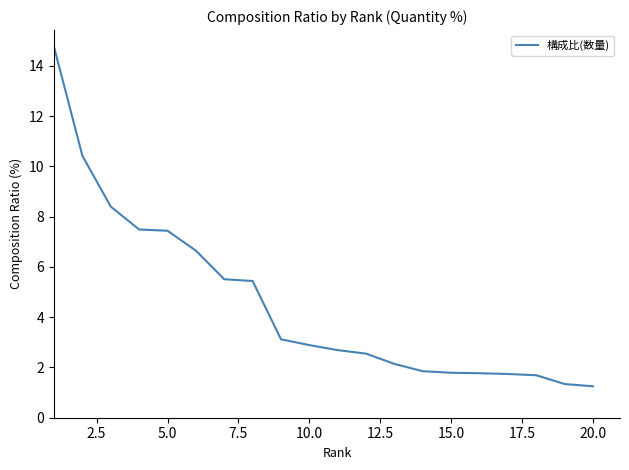

What is the difference between the maximum and minimum values?

13.5